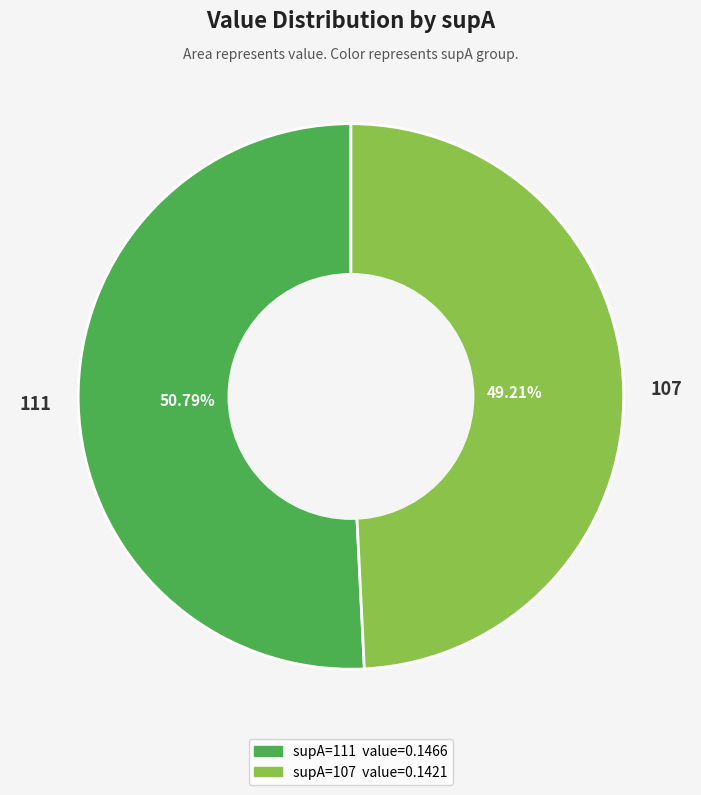

What is the smallest slice in the pie chart?

107